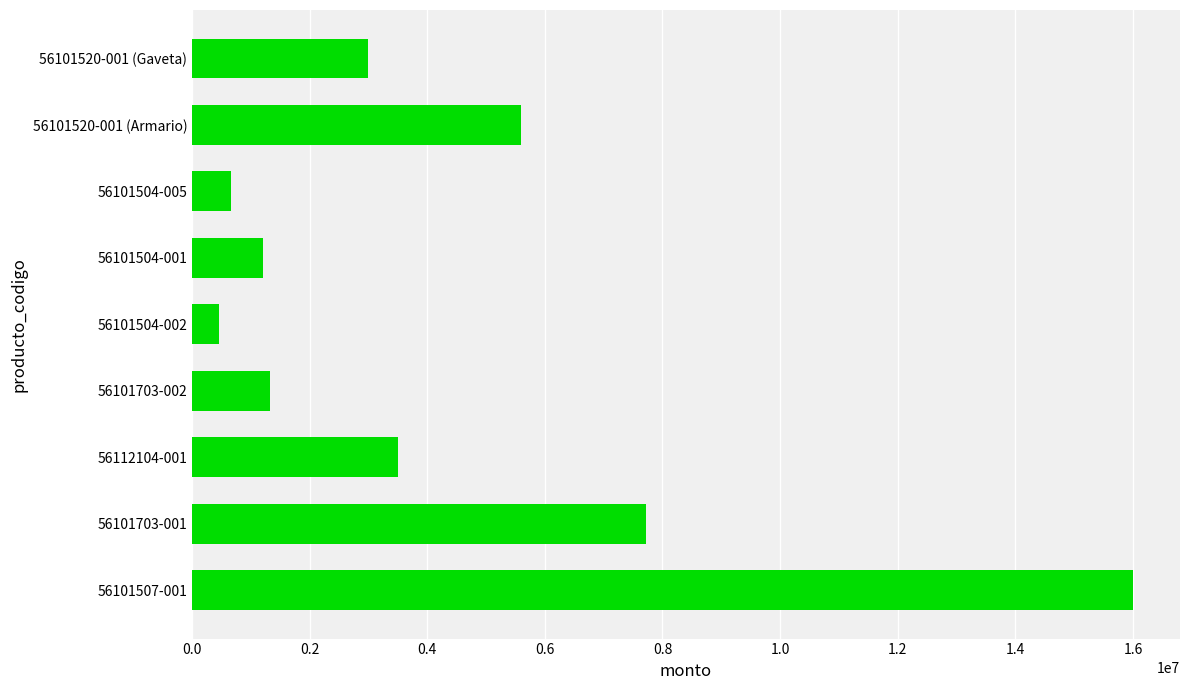

Does the chart contain any negative values?

No